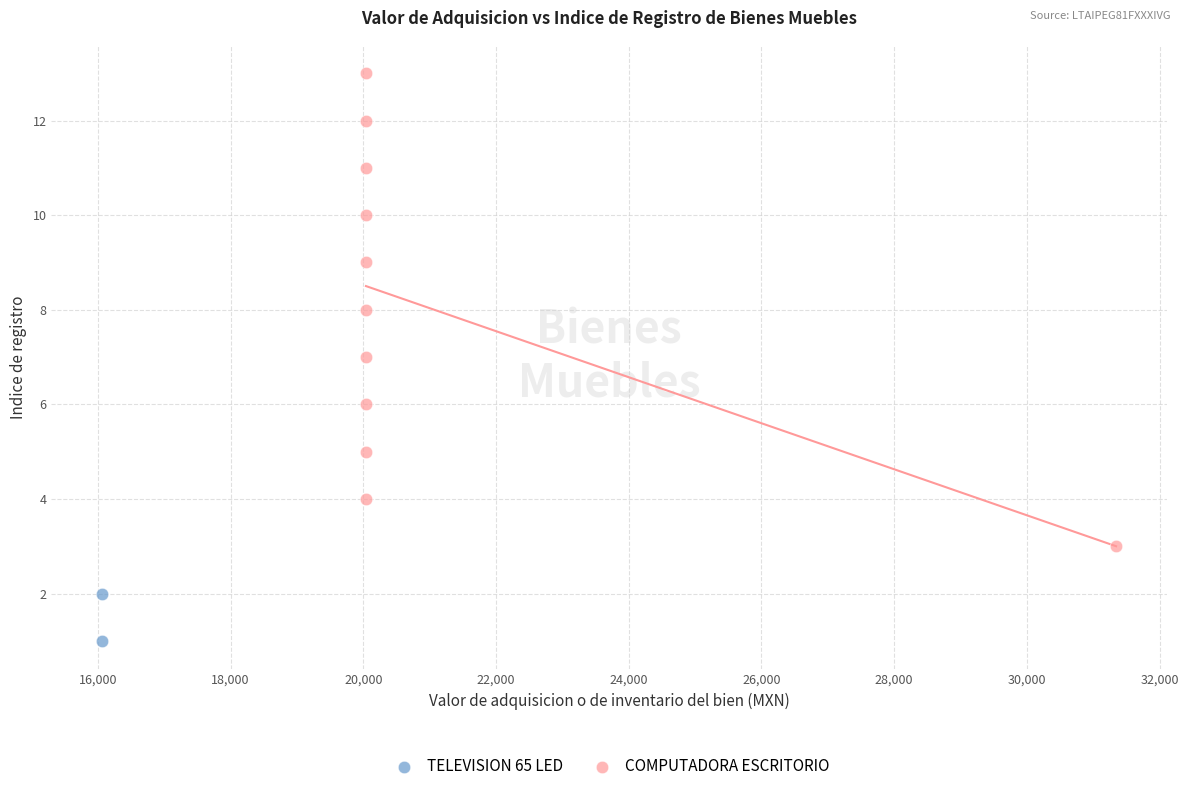

What are all the series names shown in the legend?

TELEVISION 65 LED, COMPUTADORA ESCRITORIO